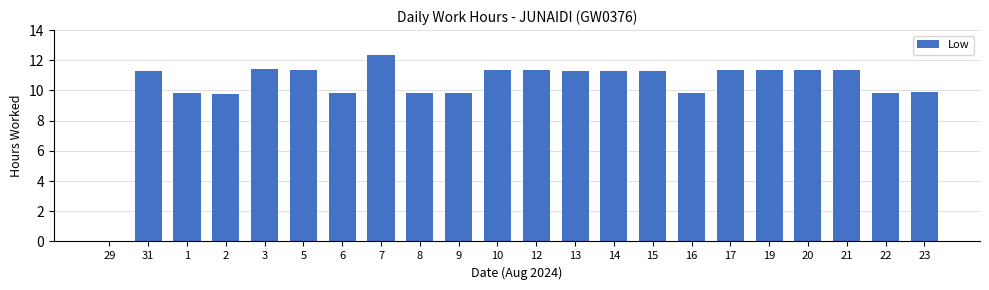

How many distinct data groups are displayed?

1